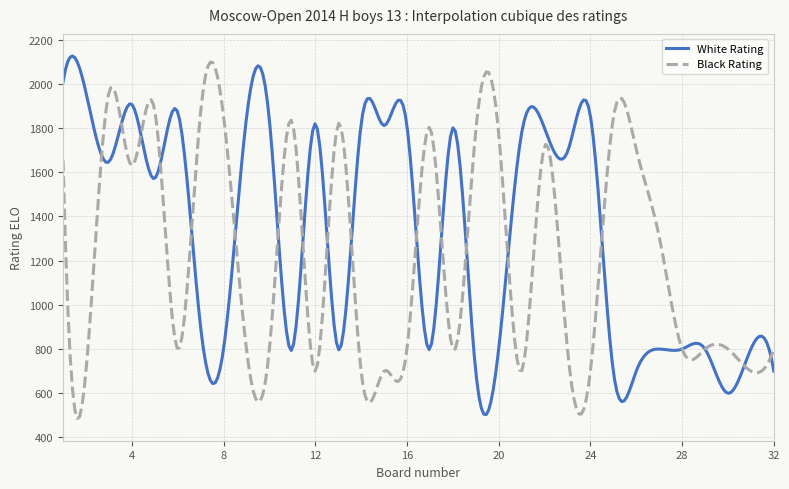

Which series has the largest total across all categories?

White Rating